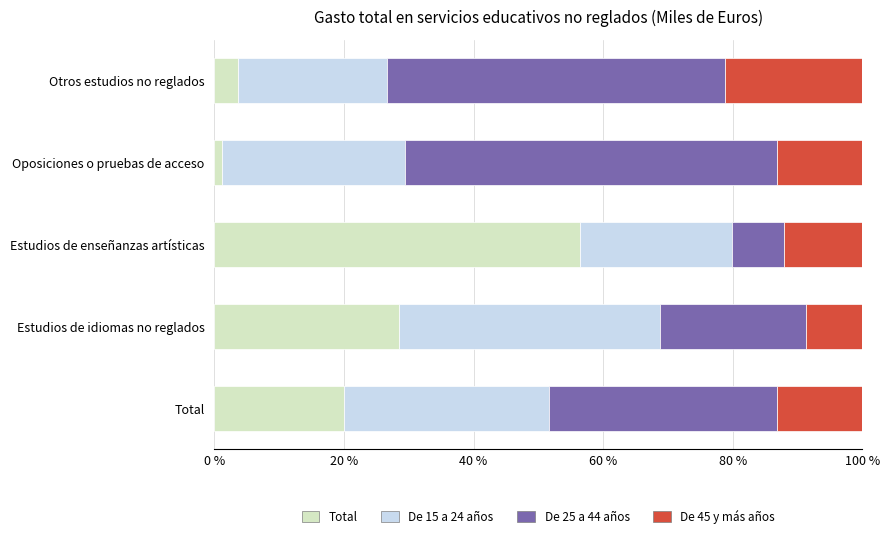

Rank the categories by Total value from highest to lowest.

Estudios de enseñanzas artísticas, Estudios de idiomas no reglados, Total, Otros estudios no reglados, Oposiciones o pruebas de acceso